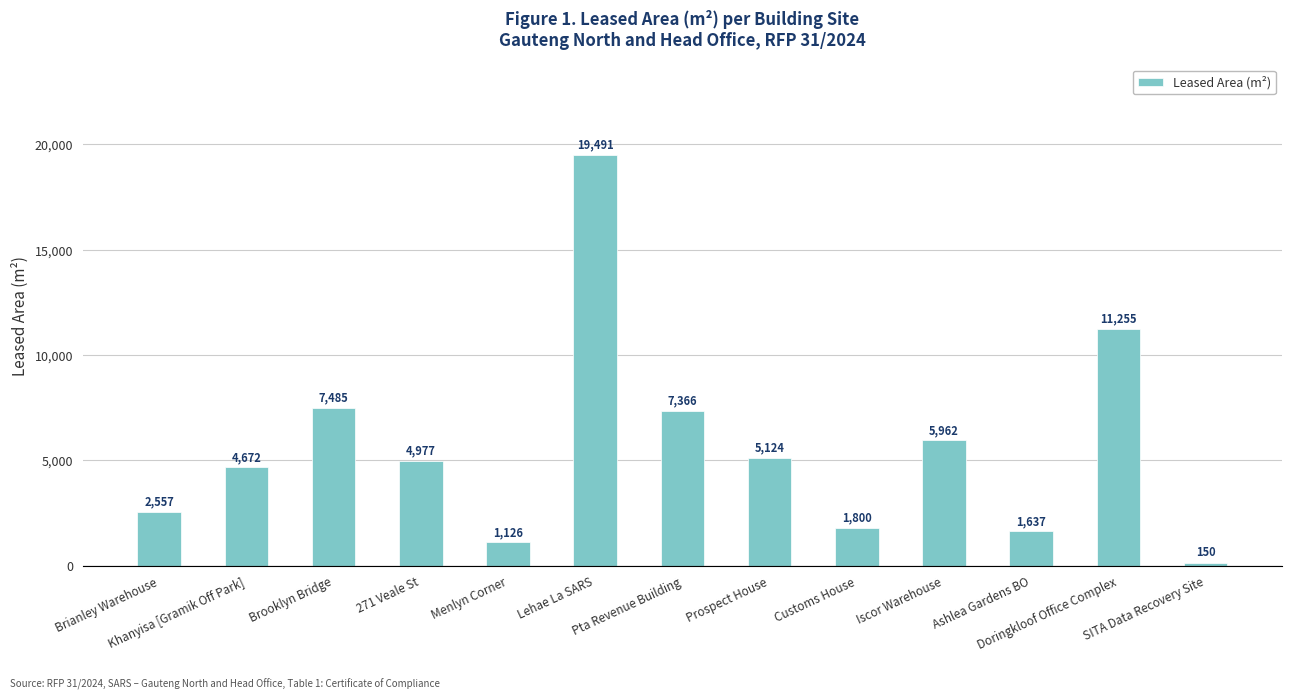

What is the greatest value displayed?

19491.0